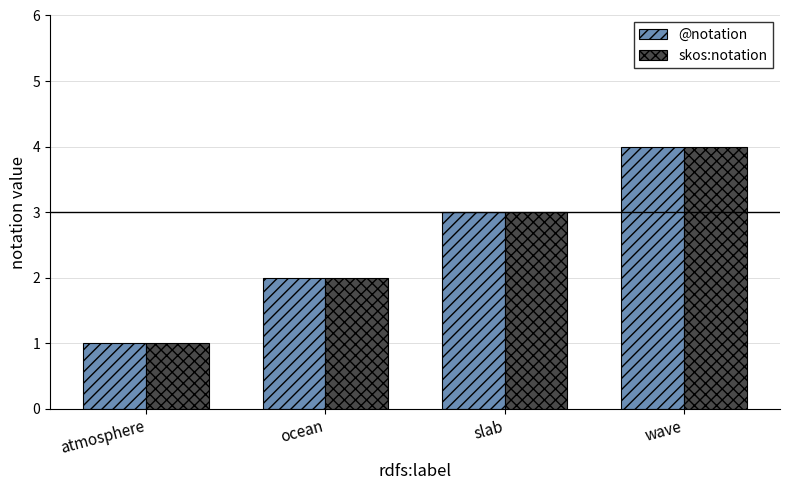

Rank the categories by skos:notation value from highest to lowest.

wave, slab, ocean, atmosphere